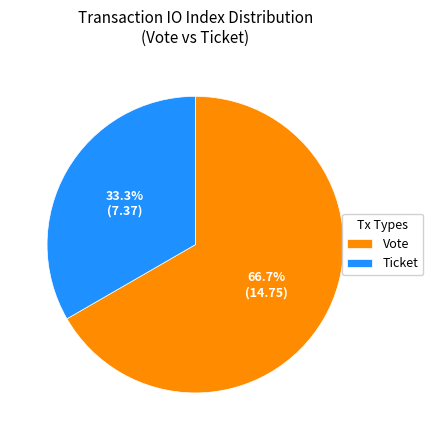

Rank the categories by value from highest to lowest.

Vote, Ticket